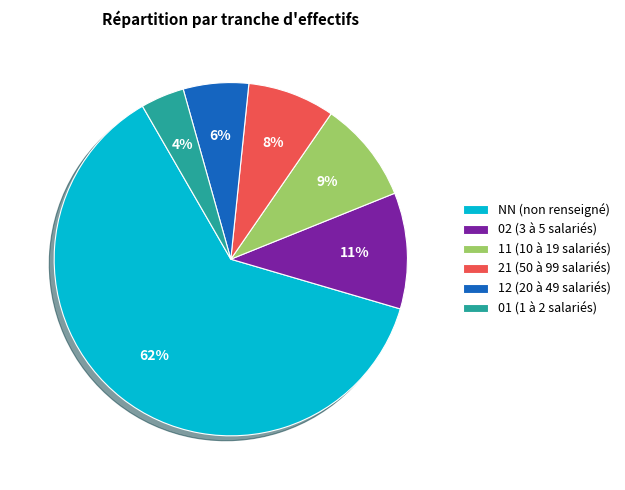

What is the ratio of the value at 02 to the value at 12?

1.8